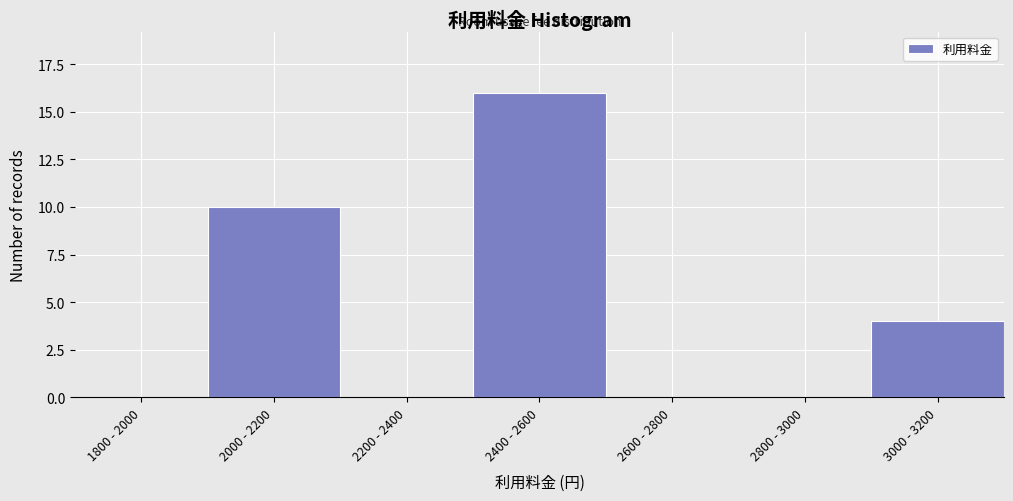

Reading left to right, transcribe all the data shown in this chart.

1800 - 2000=0	2000 - 2200=10	2200 - 2400=0	2400 - 2600=16	2600 - 2800=0	2800 - 3000=0	3000 - 3200=4